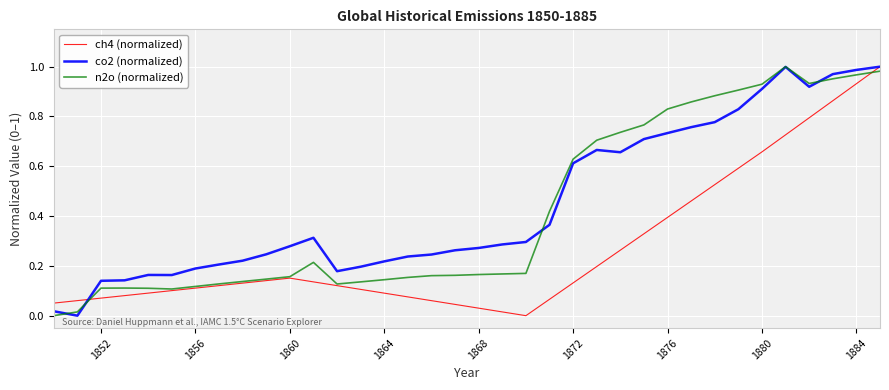

The ch4 (normalized) series shows 0.0 at 1872. True or false?

False